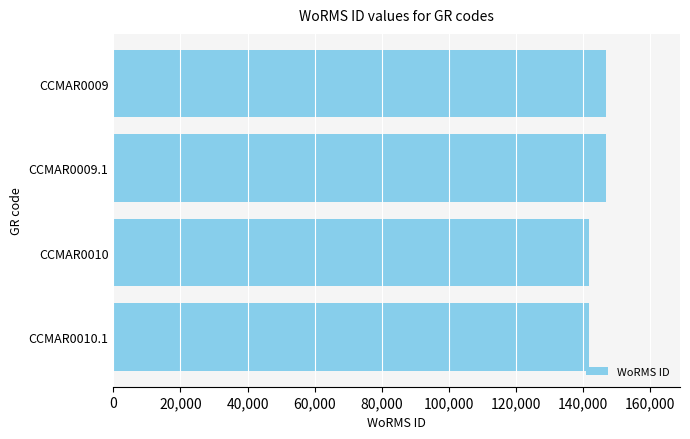

Between CCMAR0010 and CCMAR0009, which is larger?

CCMAR0009